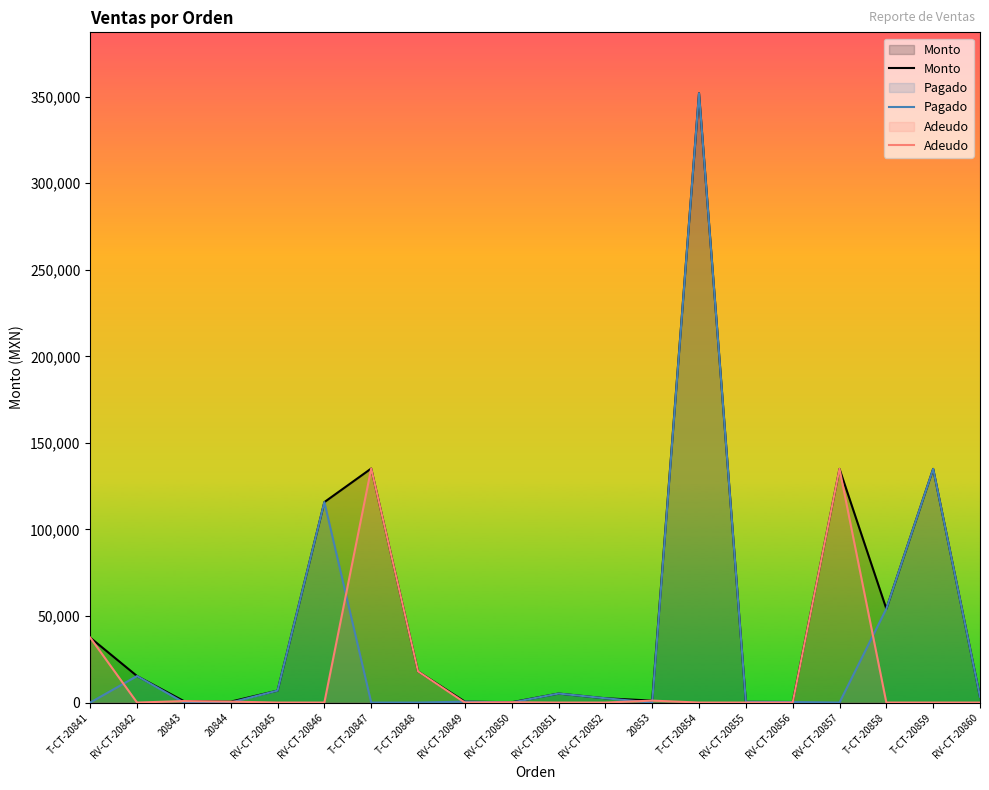

Which category has the lowest value across all series?

T-CT-20841